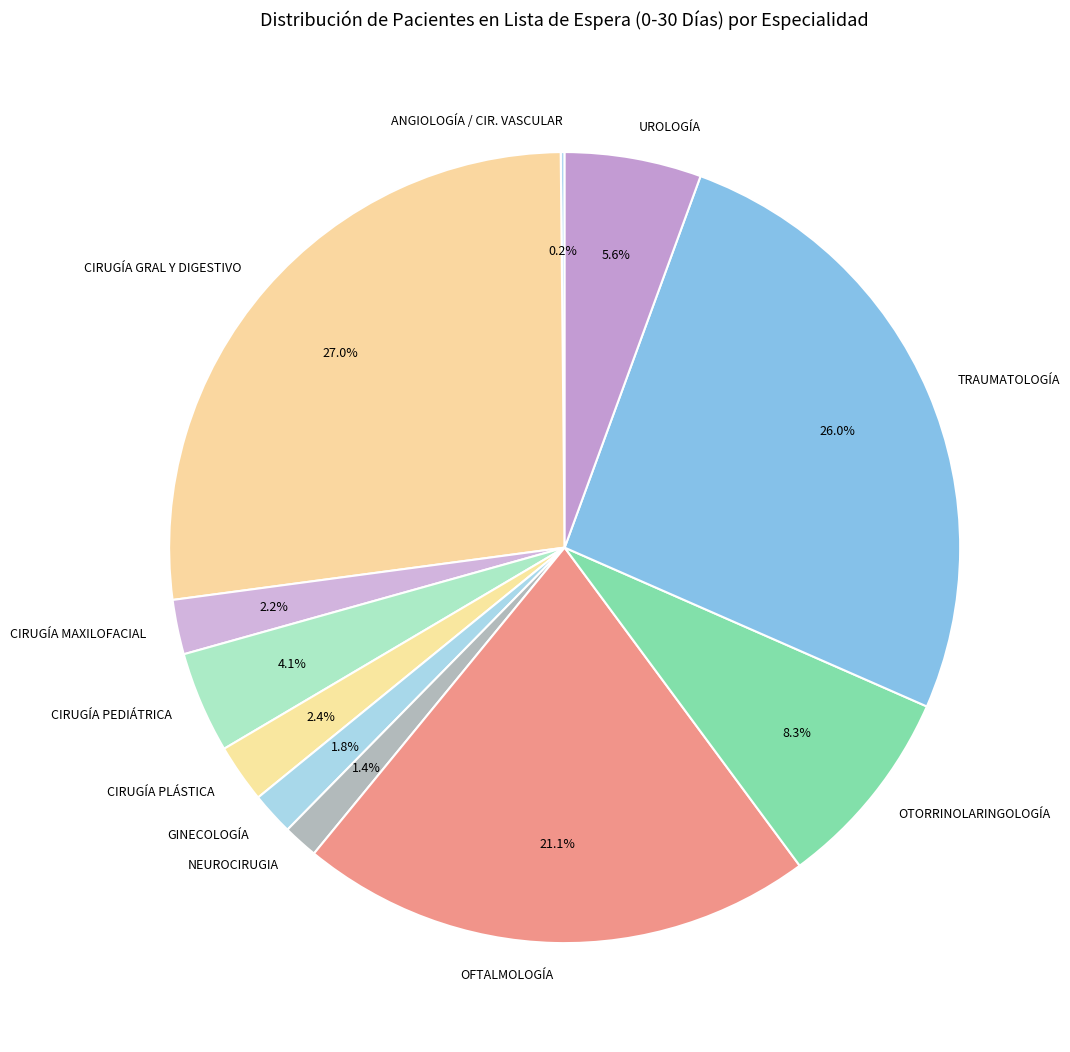

Is CIRUGÍA PEDIÁTRICA the majority of the pie?

No